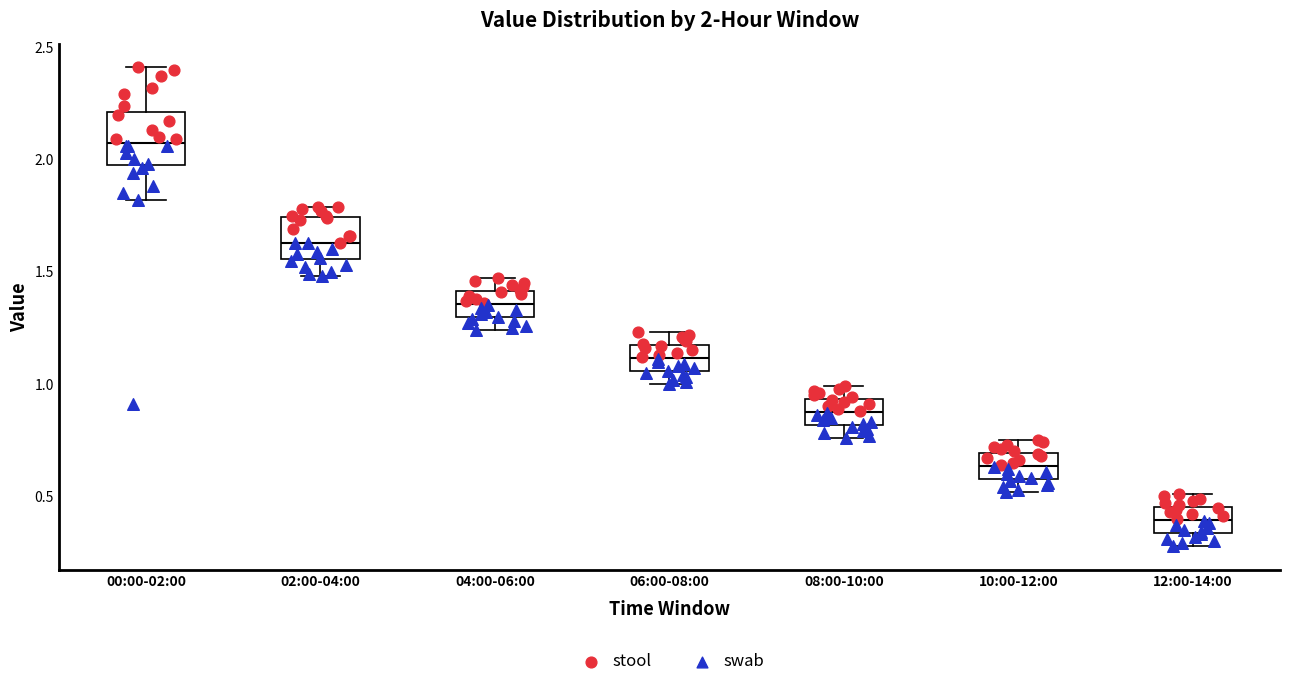

Which box's median line is the lowest?

12:00-14:00